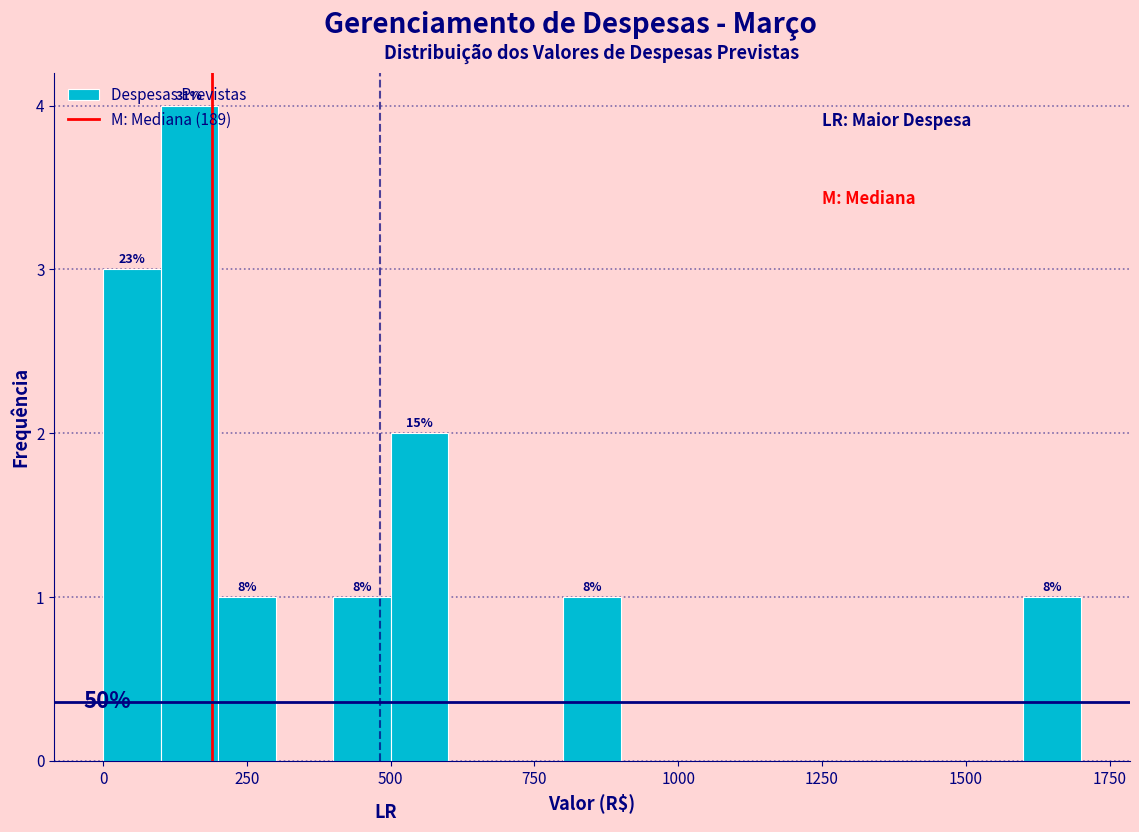

Read against the x-axis, roughly where is the centre of the tallest bar?

150